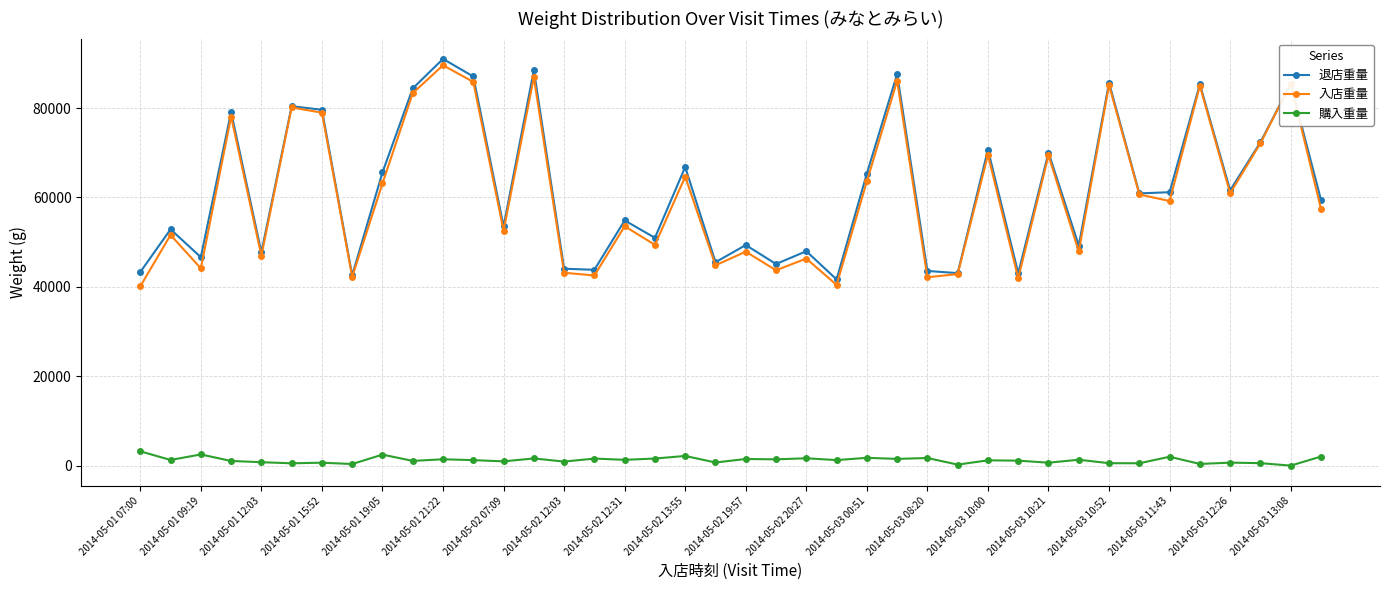

Is this an area chart (filled region under the line)?

No